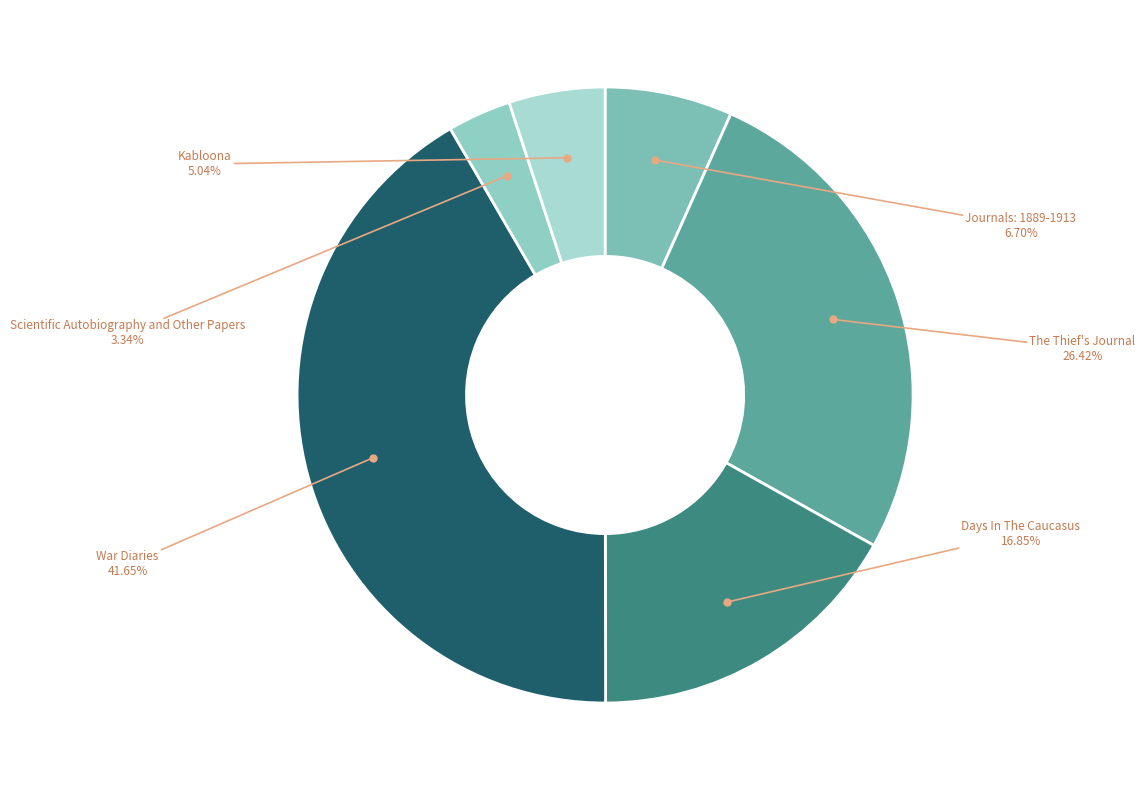

True or false: Kabloona accounts for 1% of the total.

False